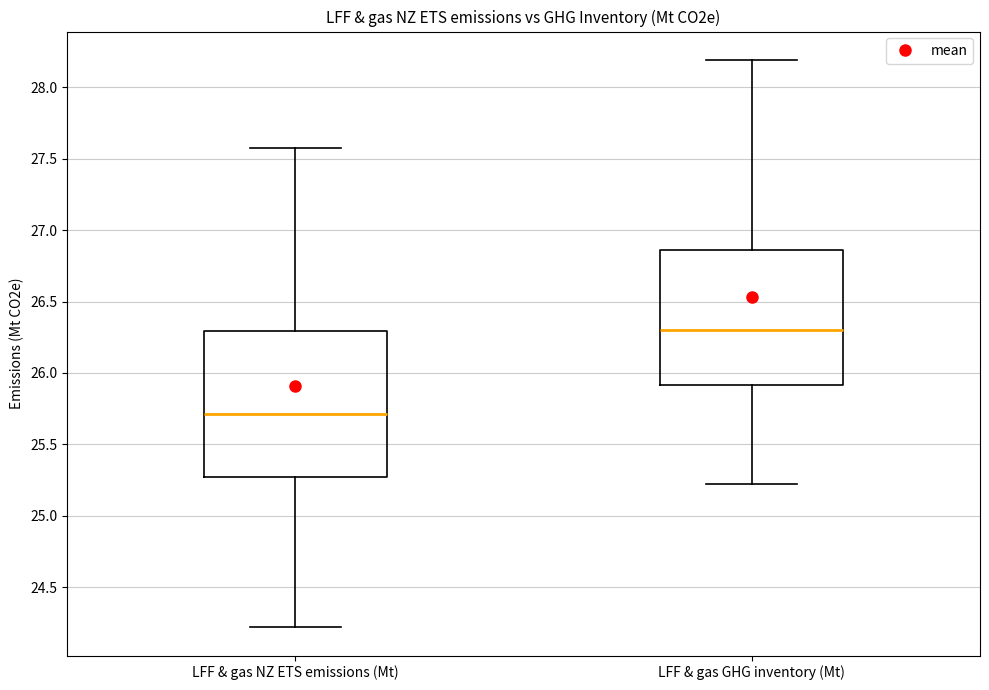

Which box's median line is the lowest?

LFF & gas NZ ETS emissions (Mt)